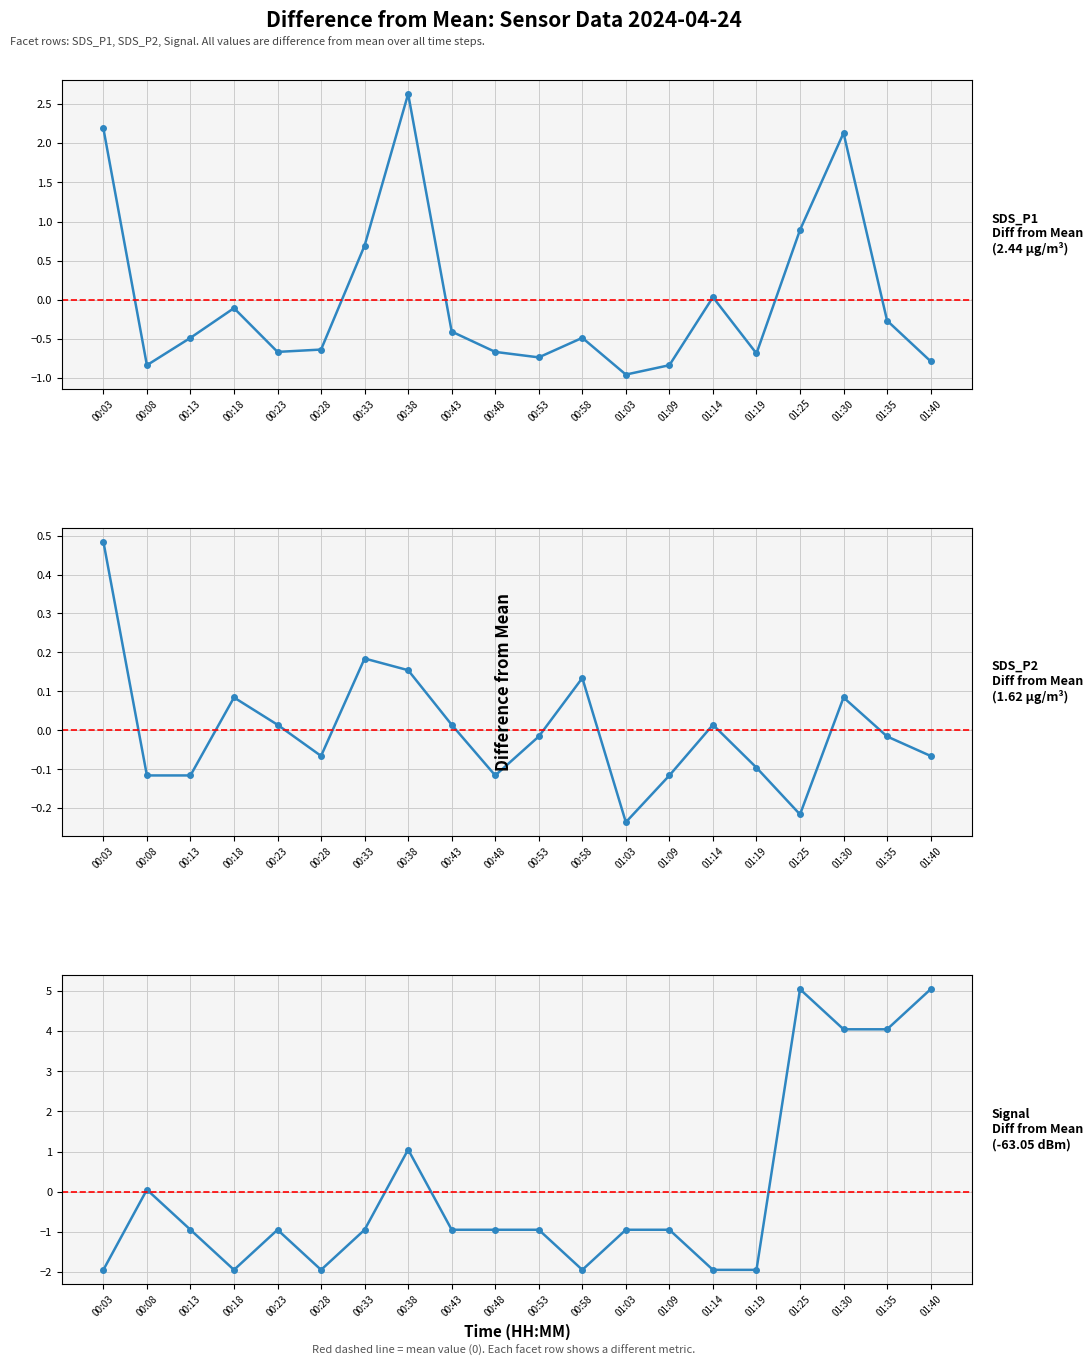

Does the chart display data point markers on the line(s)?

Yes